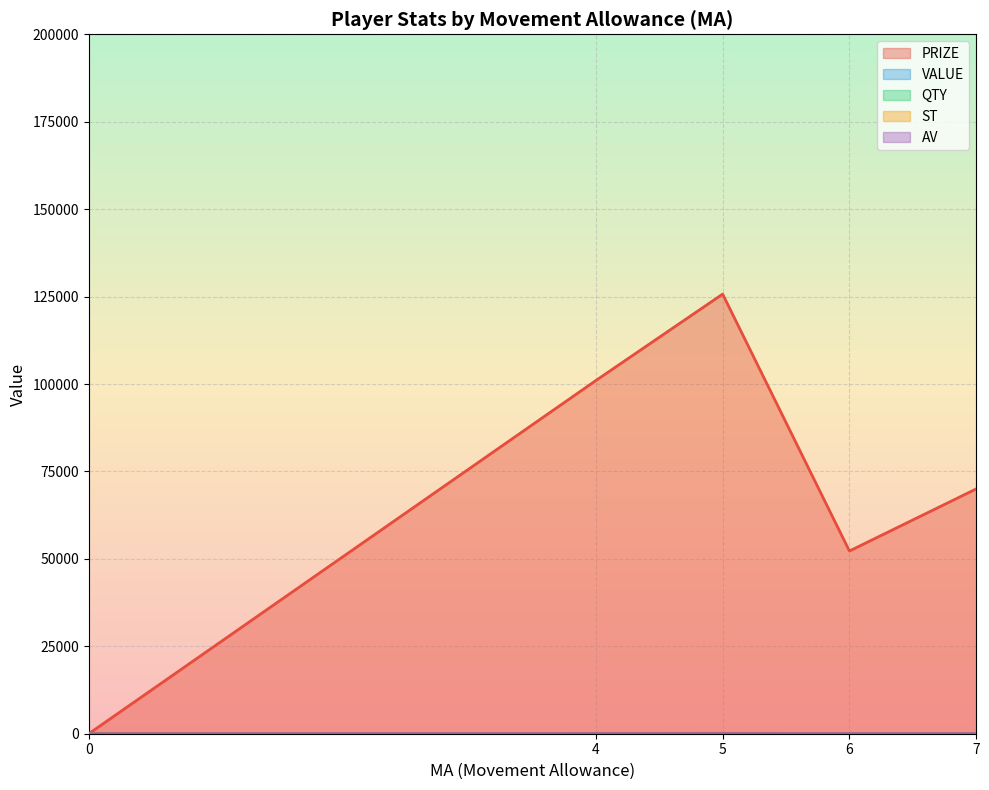

Which series has the widest spread of values?

PRIZE